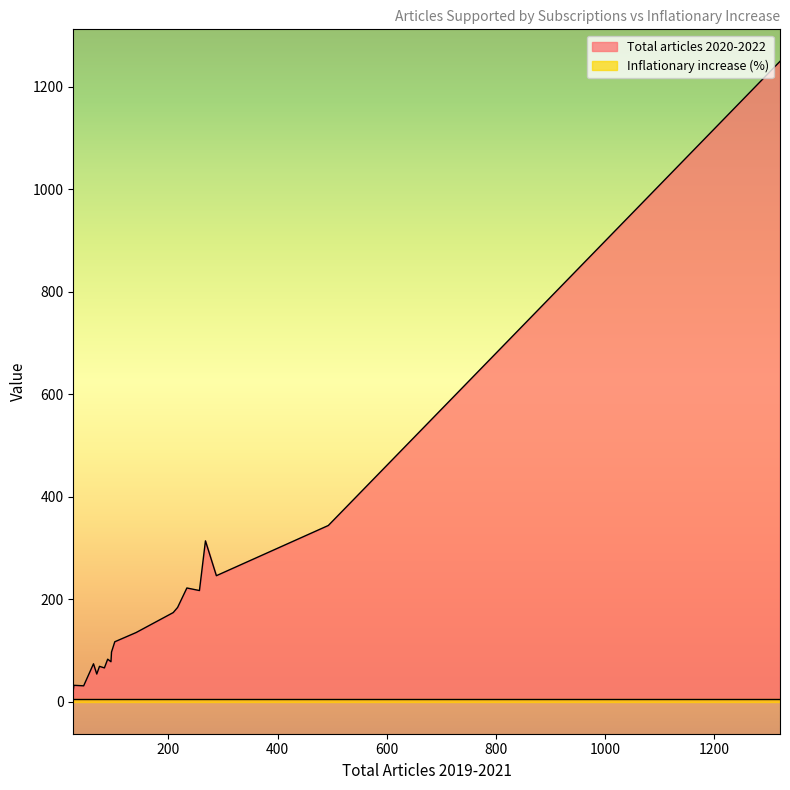

What is the greatest value displayed?

1250